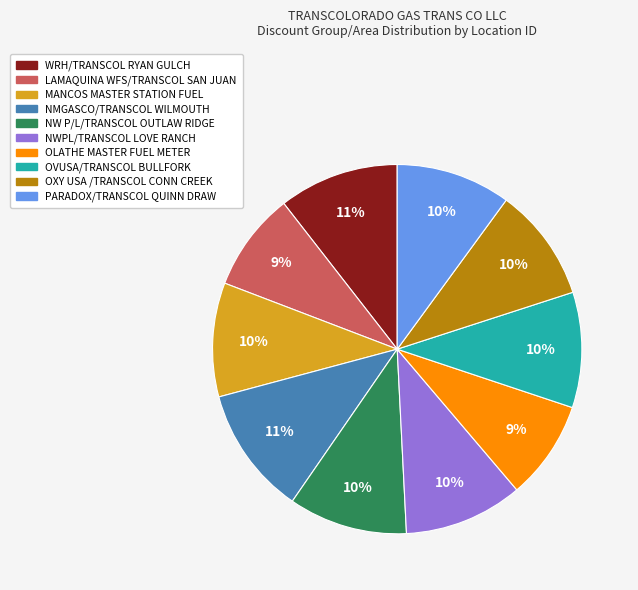

True or false: PARADOX/TRANSCOL QUINN DRAW accounts for 19% of the total.

False